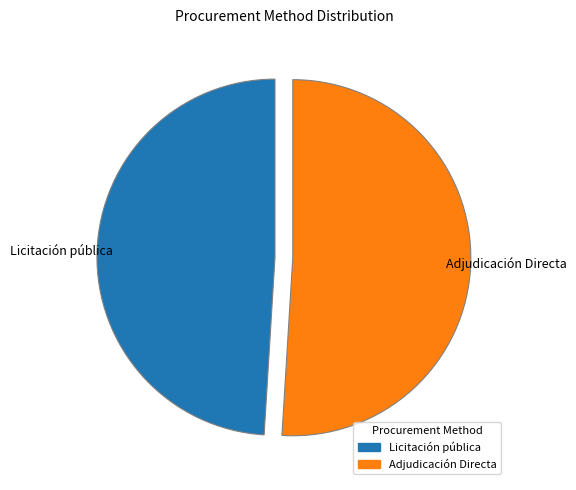

Which slice represents more than half of the pie?

Adjudicación Directa